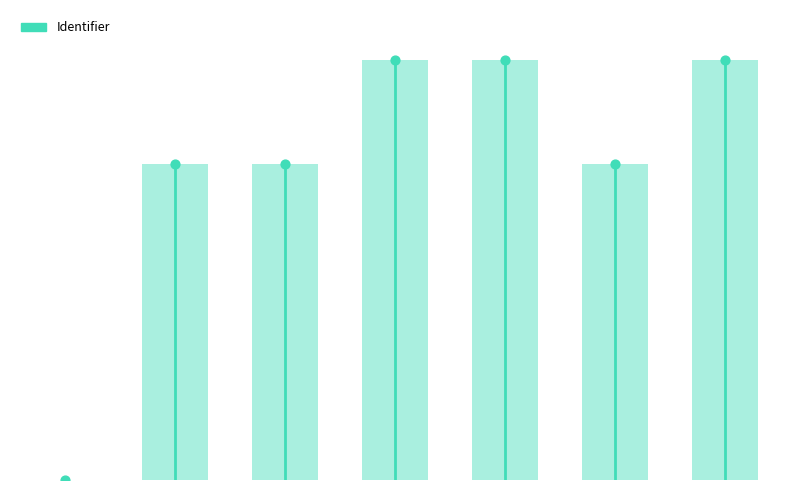

Between 2 and 1, which is larger?

2